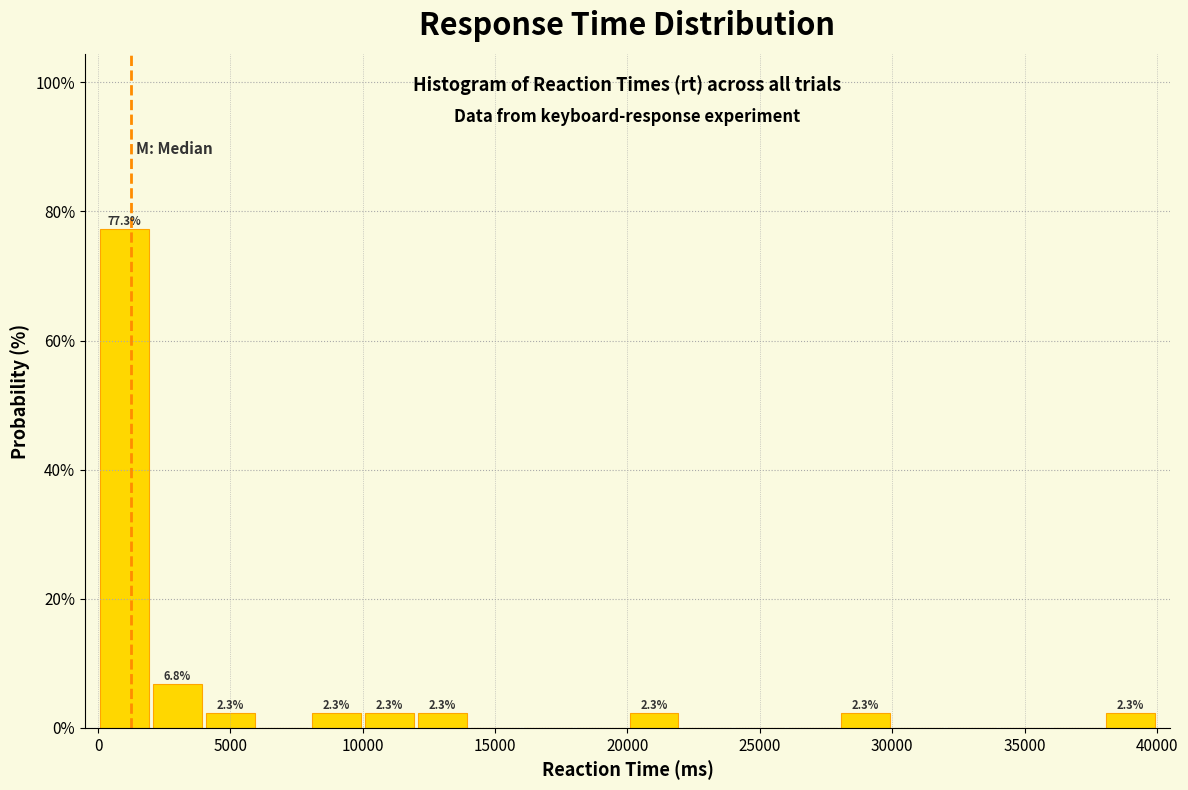

Which range on the x-axis has the tallest bar?

0 to 2000